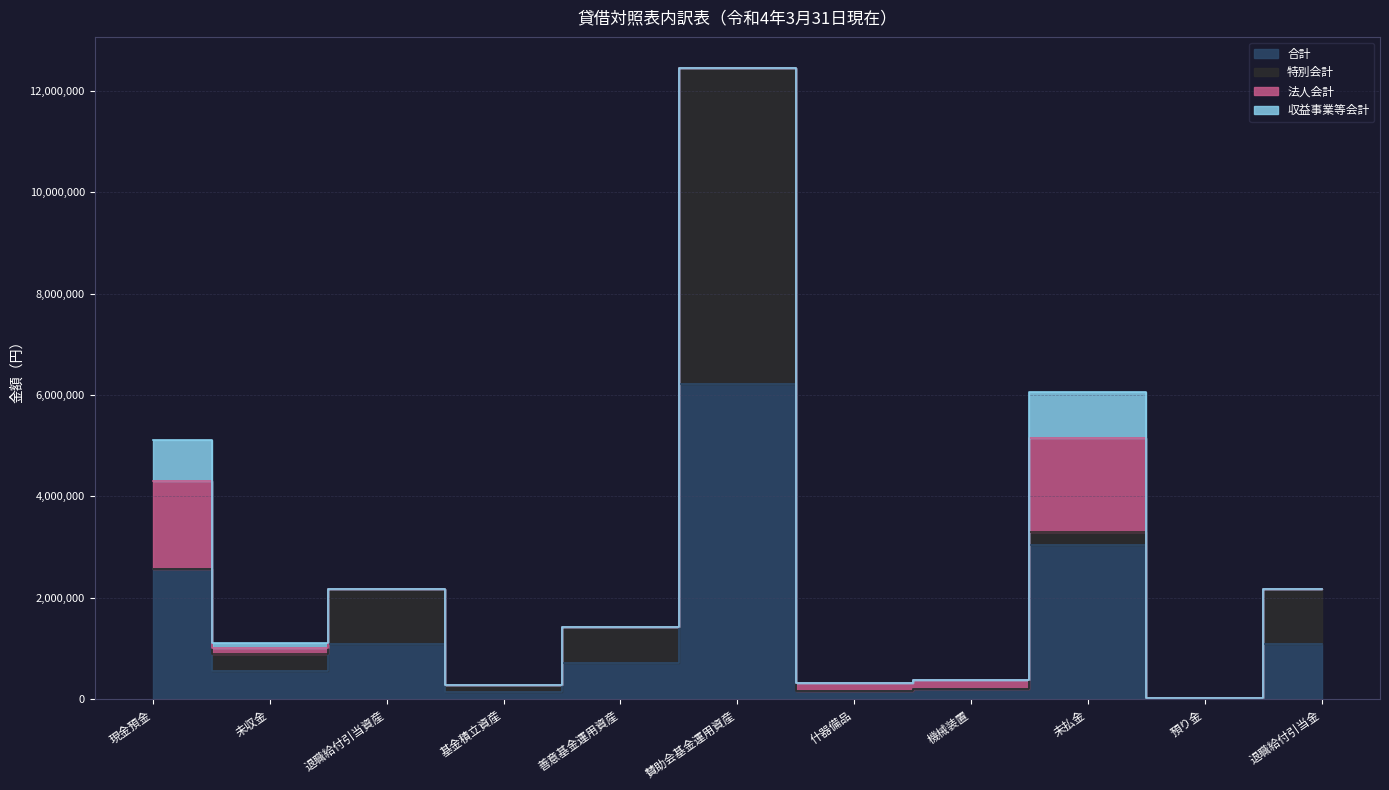

What is the difference between the second highest and minimum values in the 法人会計 series?

1743818